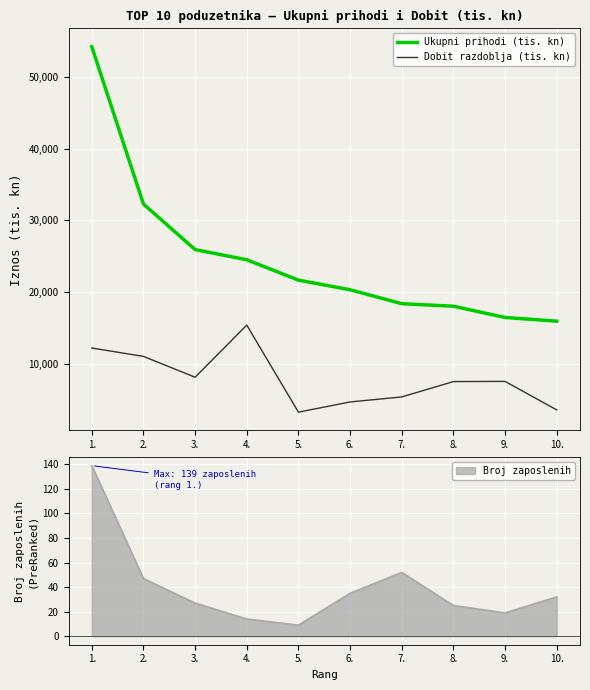

What is the label of the 3rd point from the left?

3.